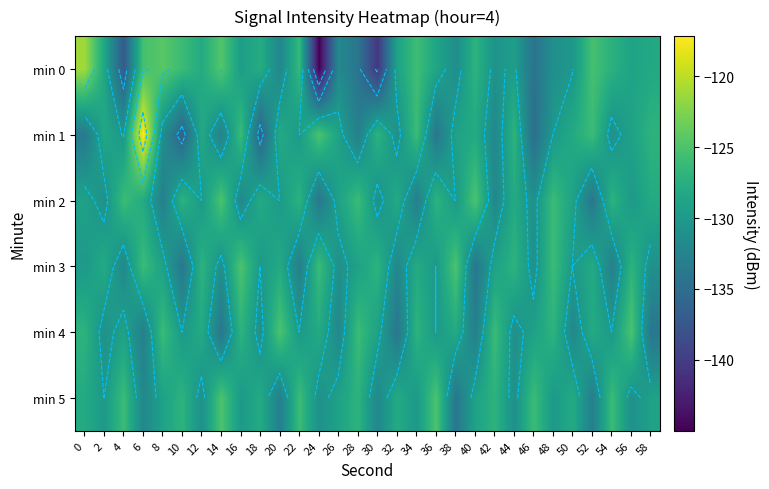

What is the difference between the min 1 values at 34 and 44?

1.0